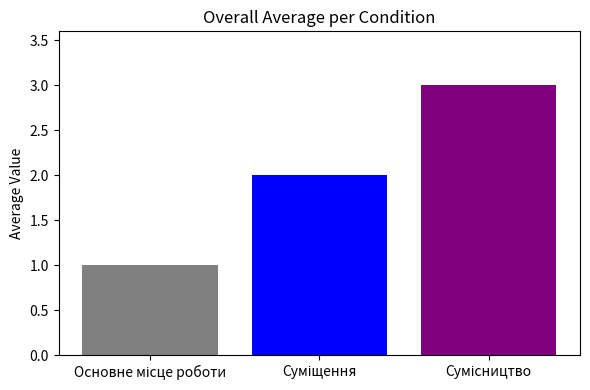

Count the number of data series in this chart.

1